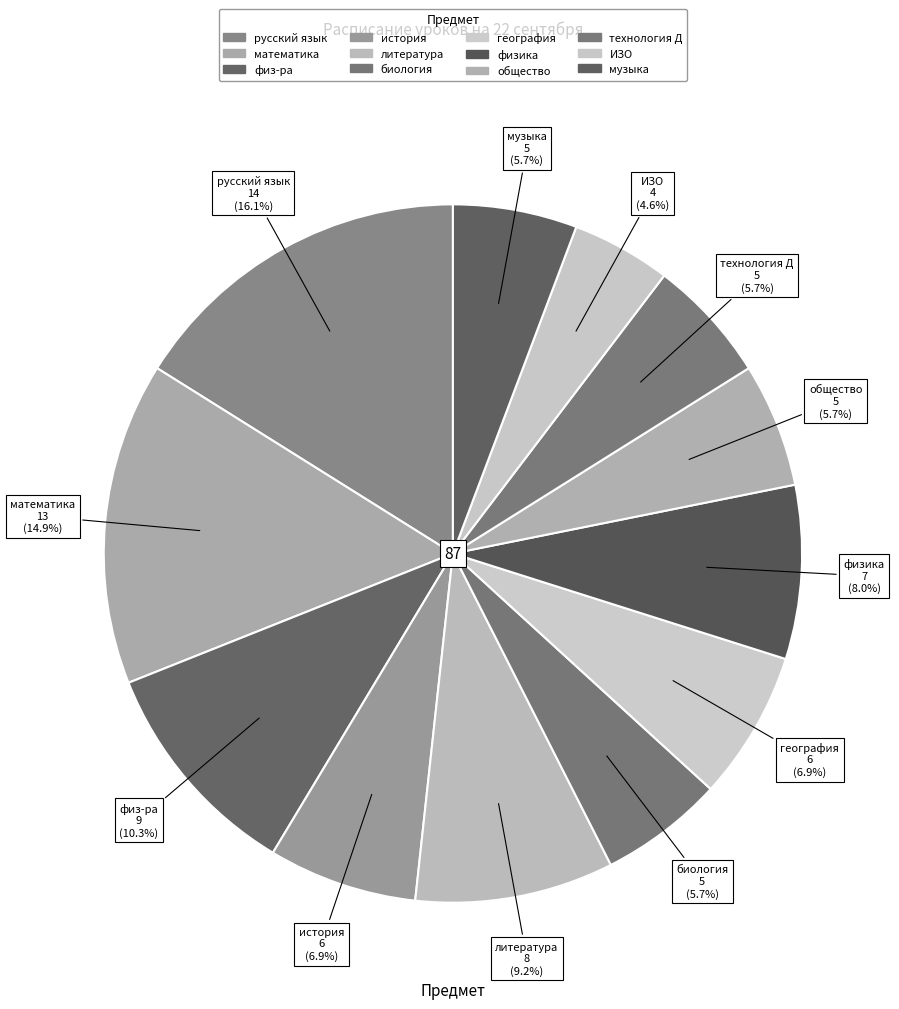

Which category has the smallest portion of the pie?

ИЗО